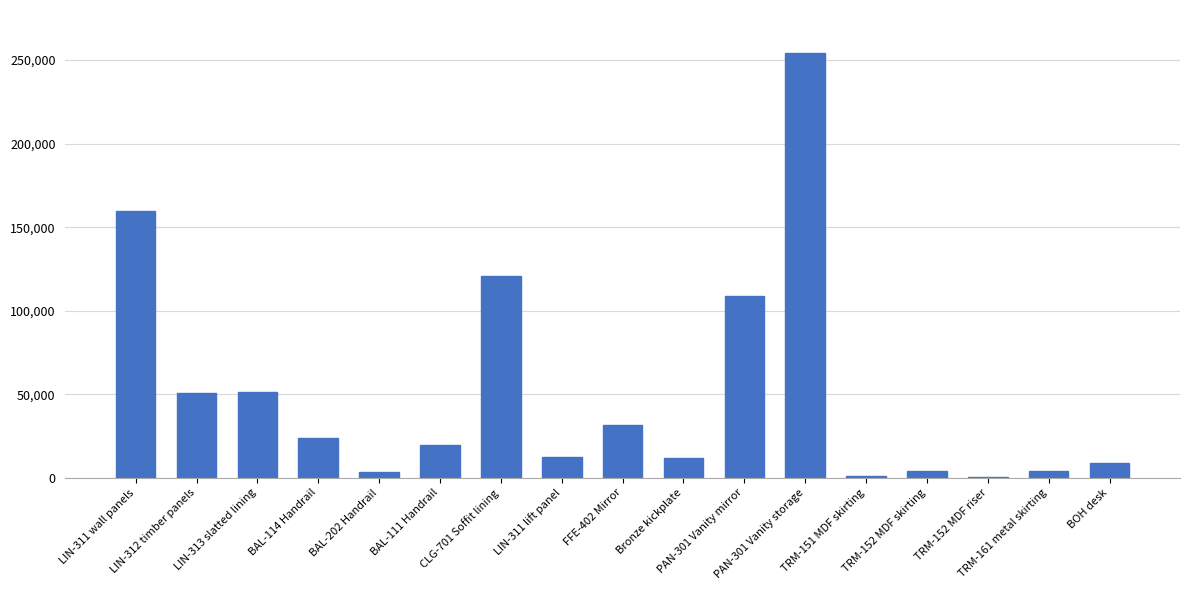

At which category does the chart reach its peak across all series?

PAN-301 Vanity storage